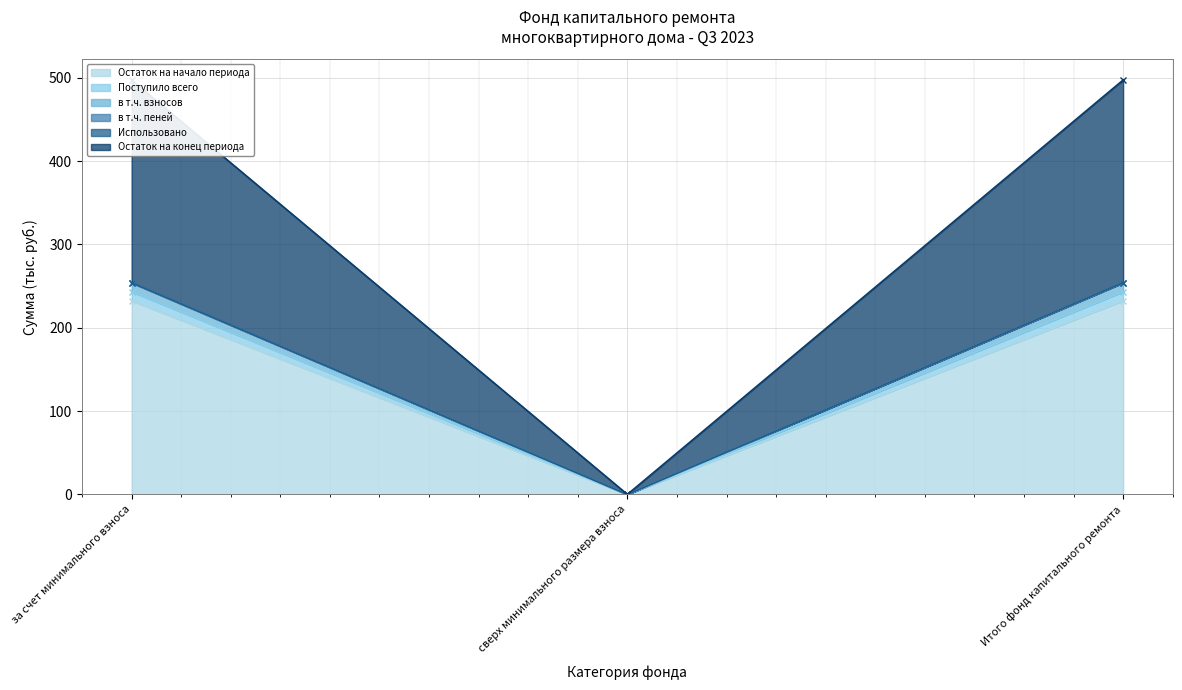

Does the chart display data point markers on the line(s)?

Yes